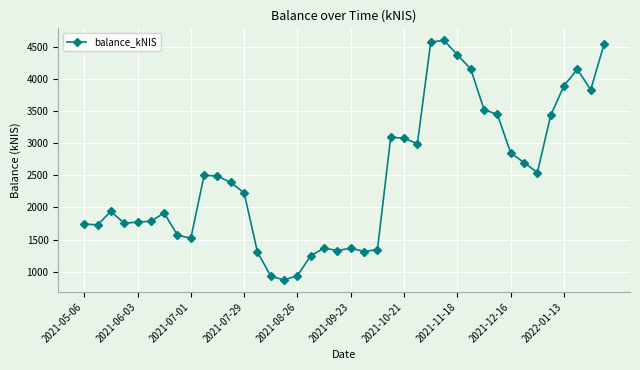

What is the greatest value displayed?

4602.3